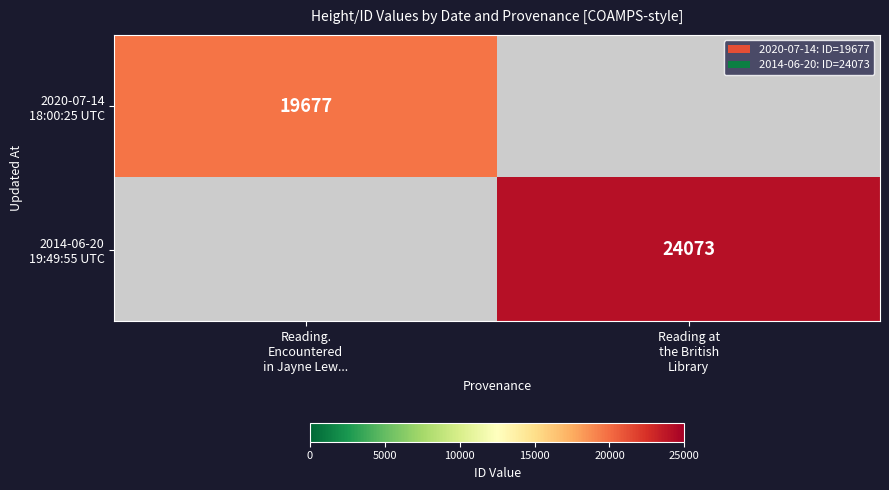

How many series are shown in this chart?

2